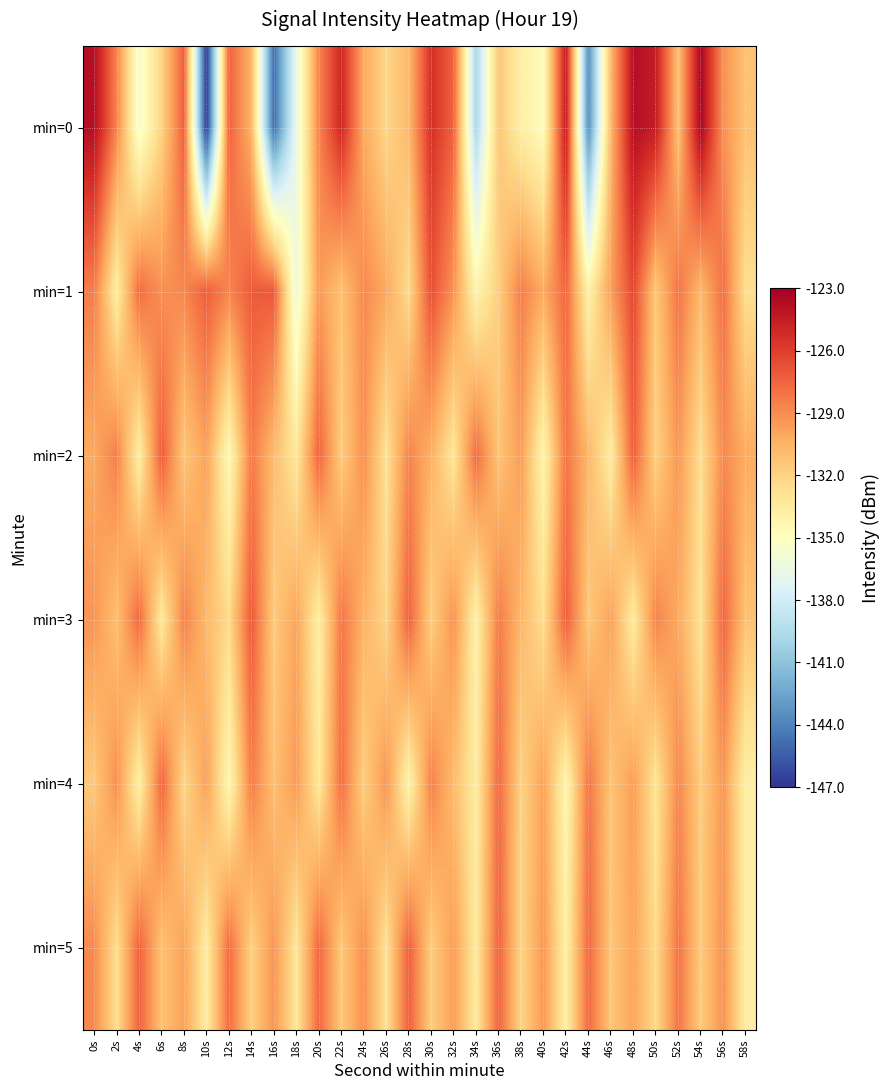

What is the total value across all series at 22s?

-775.5